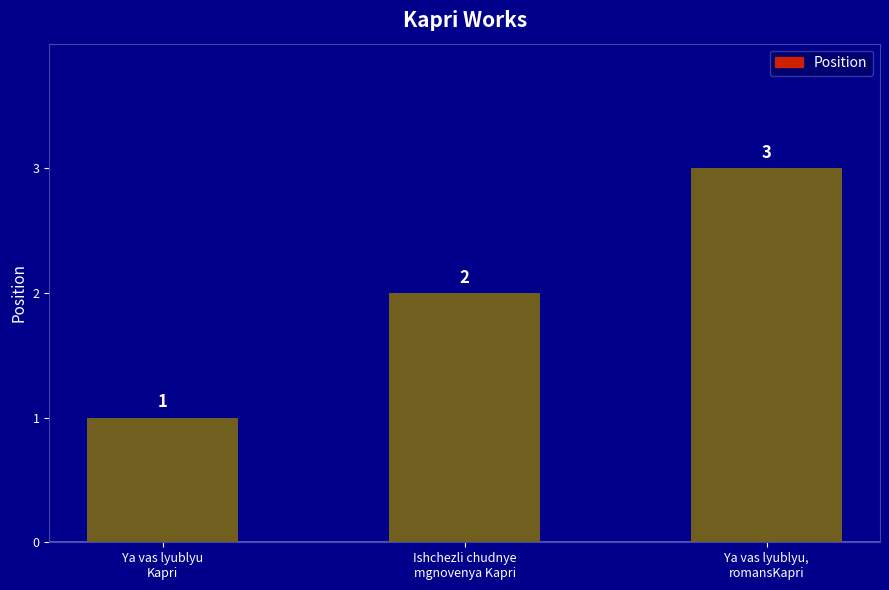

What position from the right is Ya vas lyublyu
Kapri?

3